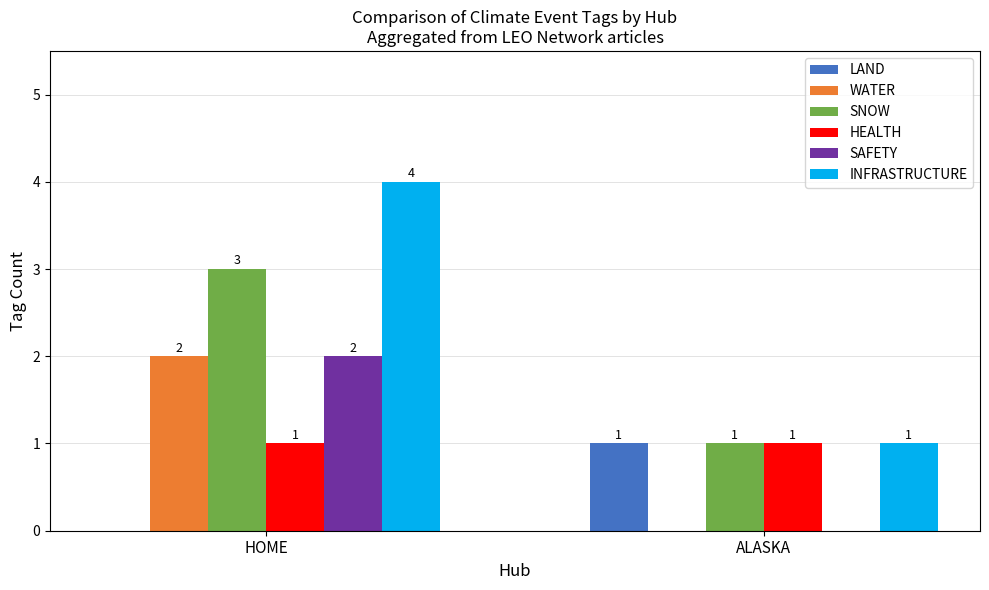

True or false: LAND has a value of -1 at HOME.

False